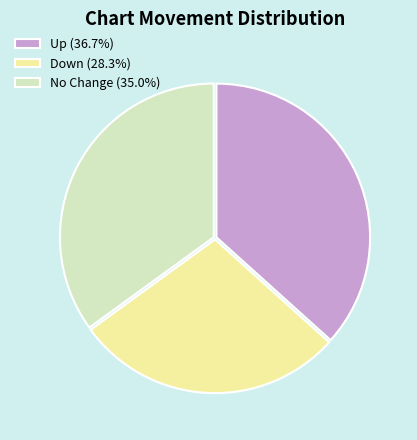

Is there any slice that represents more than half of the pie?

No